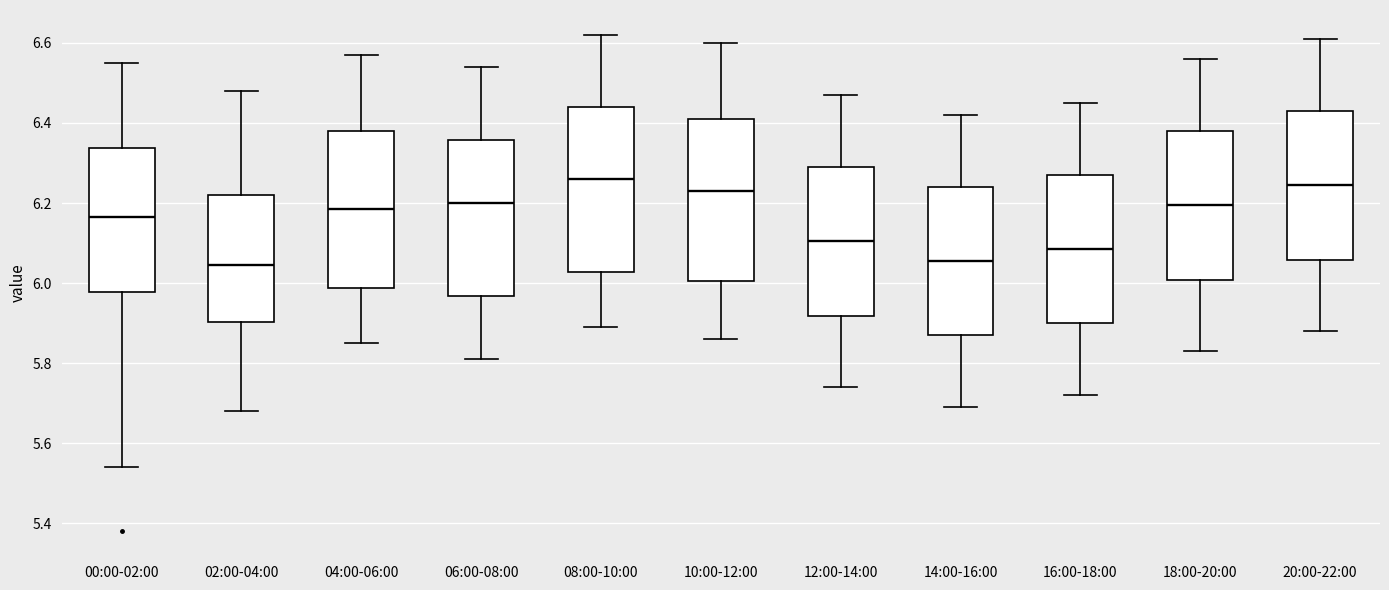

Reading left to right, read every box against the y-axis: the position of its median line, the range the box covers, and the ends of its whiskers. The values are not printed on the chart, so give them approximately, as read against the axis.

00:00-02:00: median 6.16, box 5.98 to 6.34, whiskers 5.54 to 6.56
02:00-04:00: median 6.04, box 5.90 to 6.22, whiskers 5.68 to 6.48
04:00-06:00: median 6.18, box 5.98 to 6.38, whiskers 5.86 to 6.58
06:00-08:00: median 6.20, box 5.96 to 6.36, whiskers 5.82 to 6.54
08:00-10:00: median 6.26, box 6.02 to 6.44, whiskers 5.90 to 6.62
10:00-12:00: median 6.24, box 6.00 to 6.42, whiskers 5.86 to 6.60
12:00-14:00: median 6.10, box 5.92 to 6.30, whiskers 5.74 to 6.48
14:00-16:00: median 6.06, box 5.88 to 6.24, whiskers 5.70 to 6.42
16:00-18:00: median 6.08, box 5.90 to 6.28, whiskers 5.72 to 6.46
18:00-20:00: median 6.20, box 6.00 to 6.38, whiskers 5.84 to 6.56
20:00-22:00: median 6.24, box 6.06 to 6.44, whiskers 5.88 to 6.62